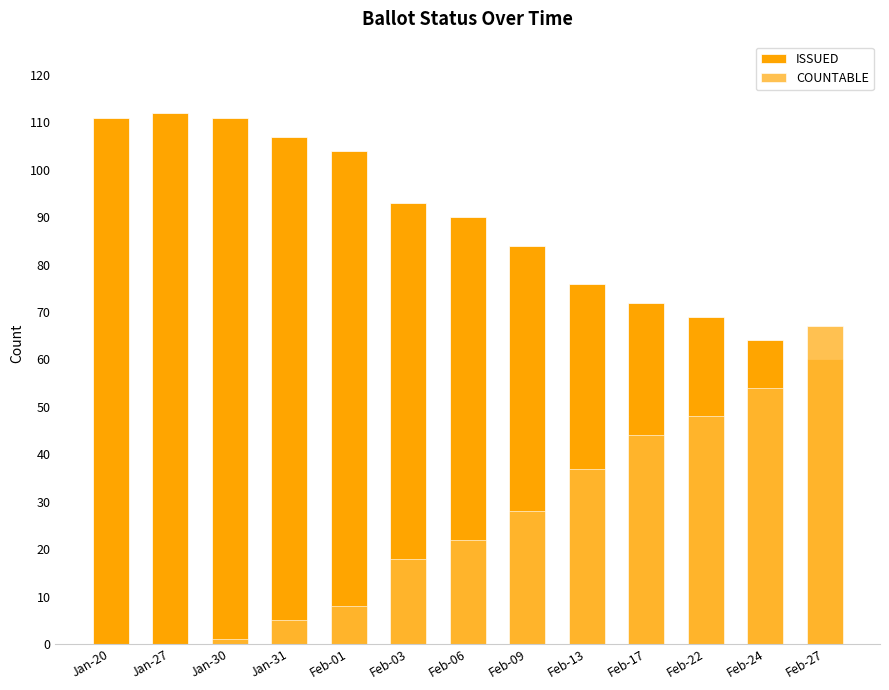

What is the difference between the maximum and minimum values in the ISSUED series?

52